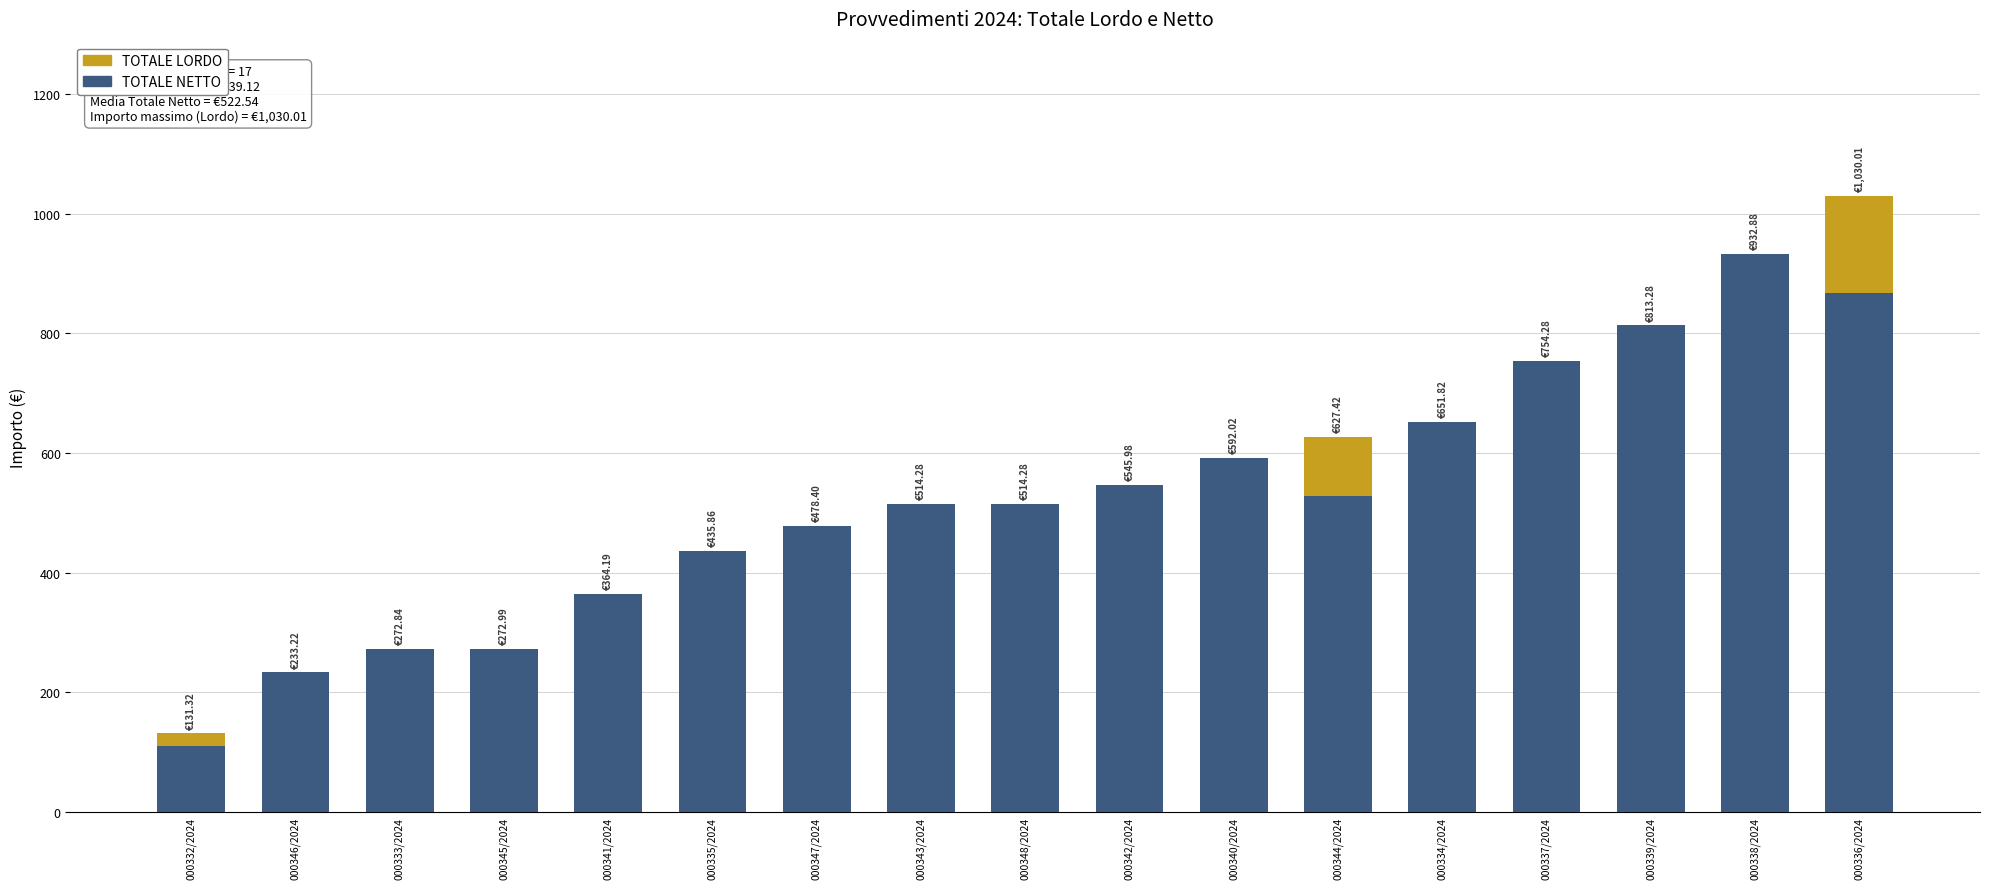

At which category is the sum across all series the highest?

000336/2024